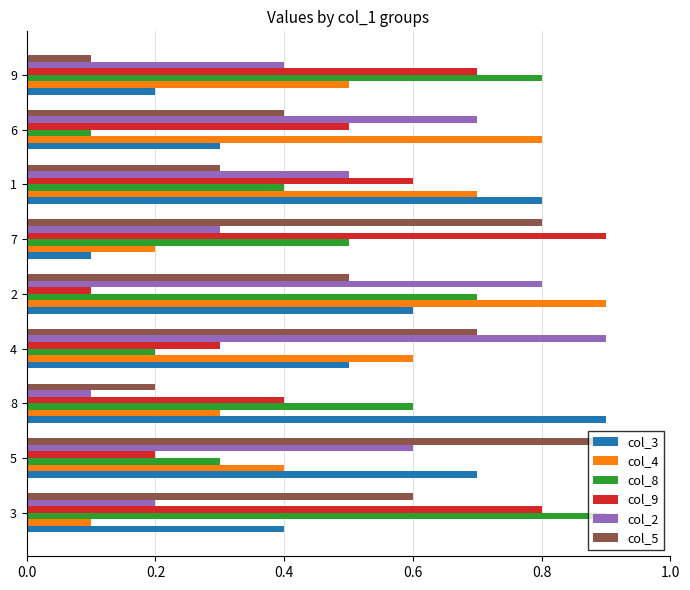

At which label is col_9 closest to 0?

2